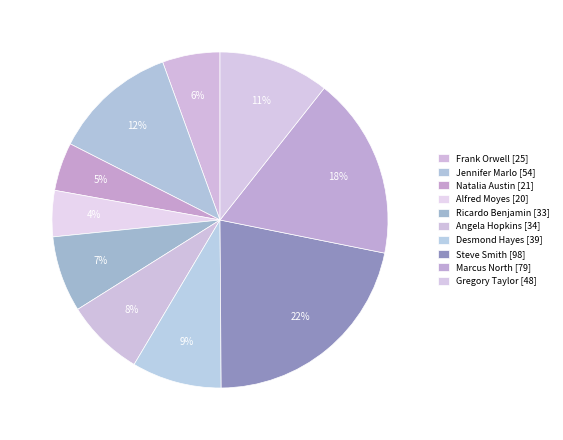

What portion of the pie excludes Desmond Hayes?

91.4%